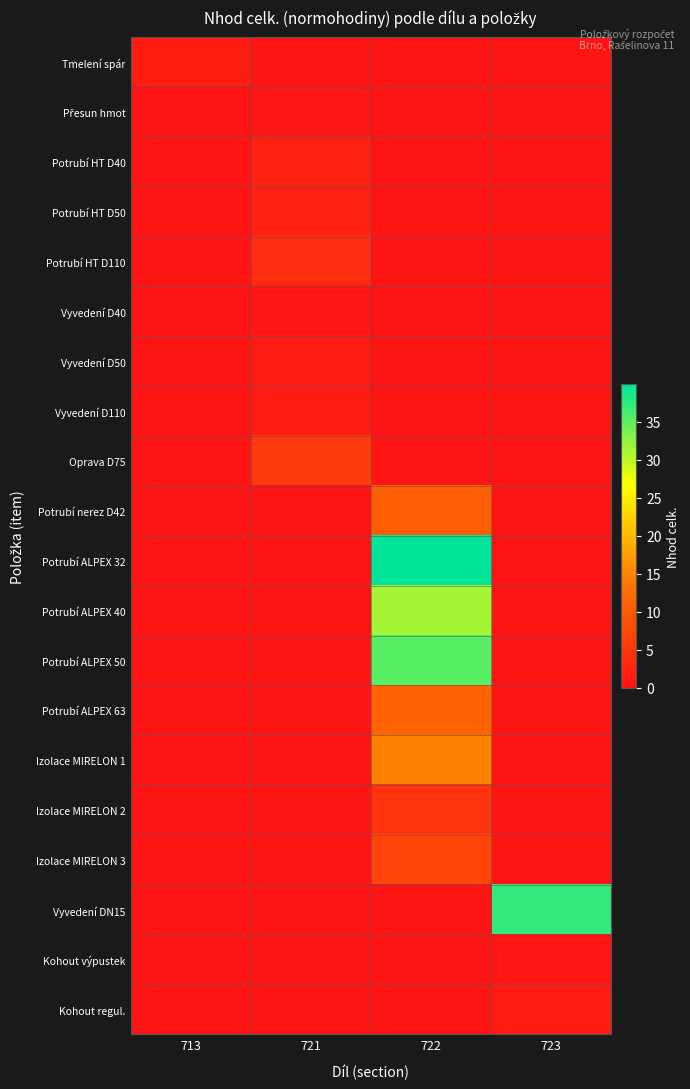

What is the total value across all series at 721?

15.7